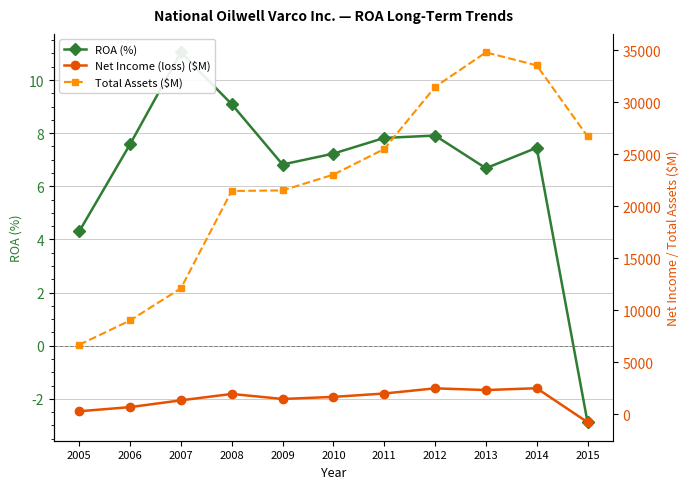

At which label does Total Assets ($M) reach its minimum?

2005